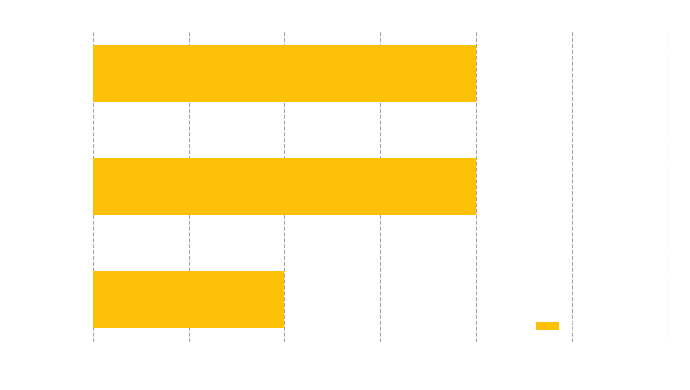

Count the values in the range 2 to 4.

3